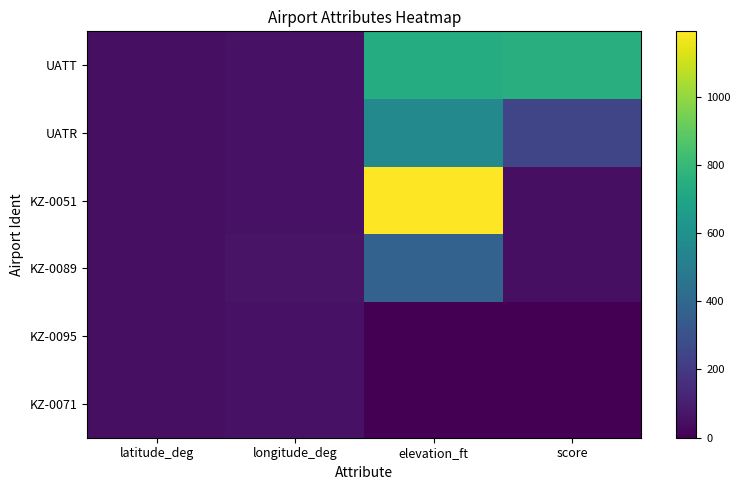

Which series changed the most between latitude_deg and score?

UATT